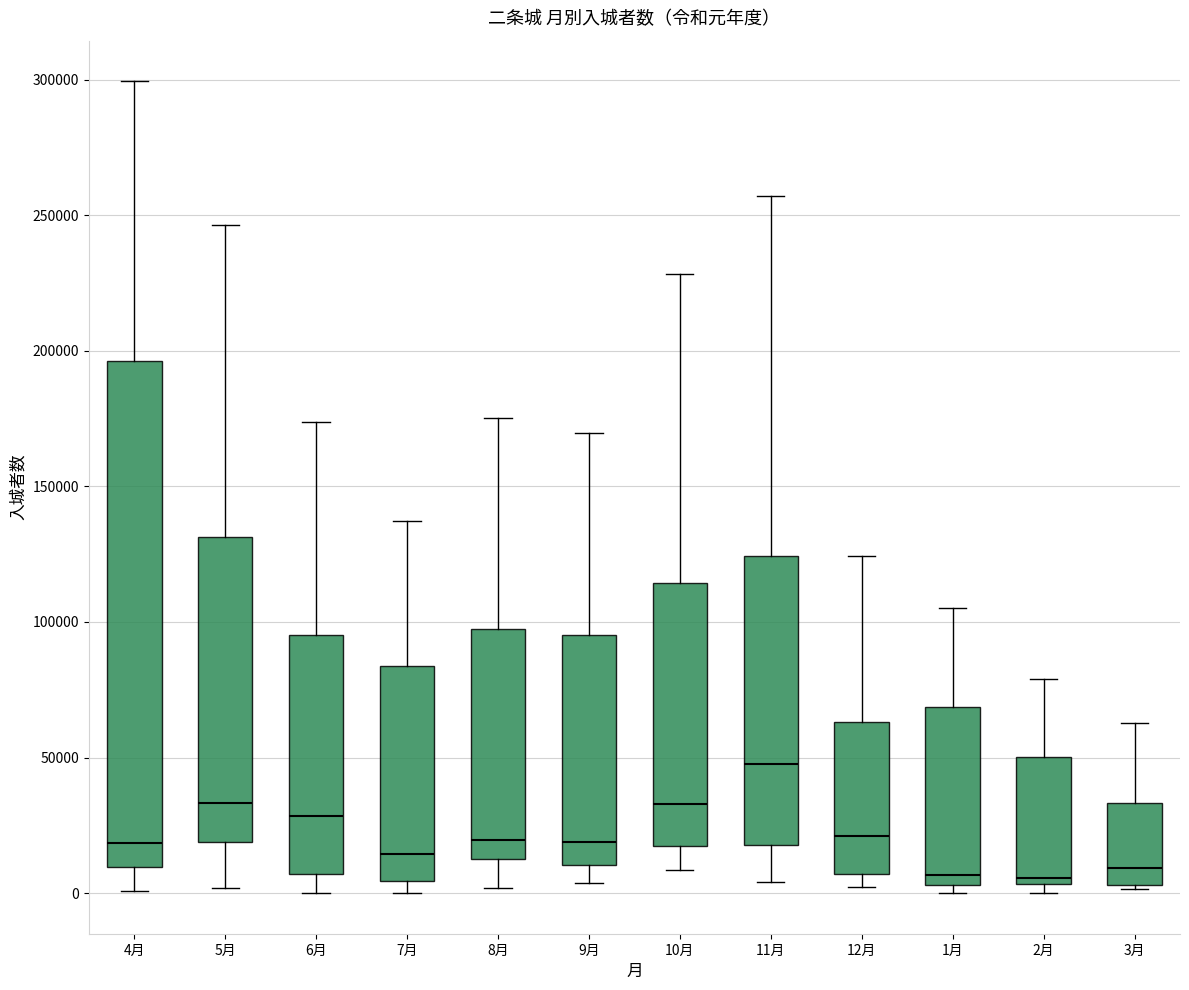

Which box is the tallest, from its lower edge to its upper edge?

4月